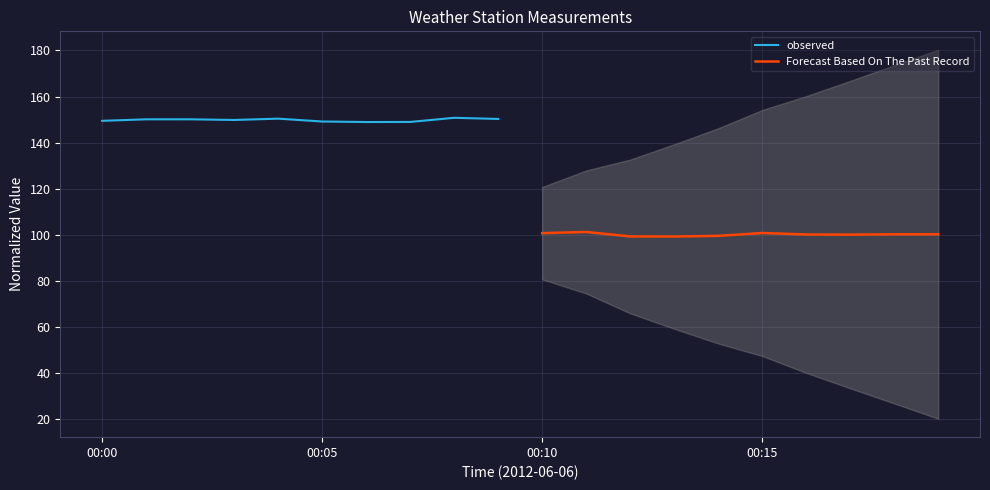

The observed series shows 149.5 at 00:00. True or false?

True